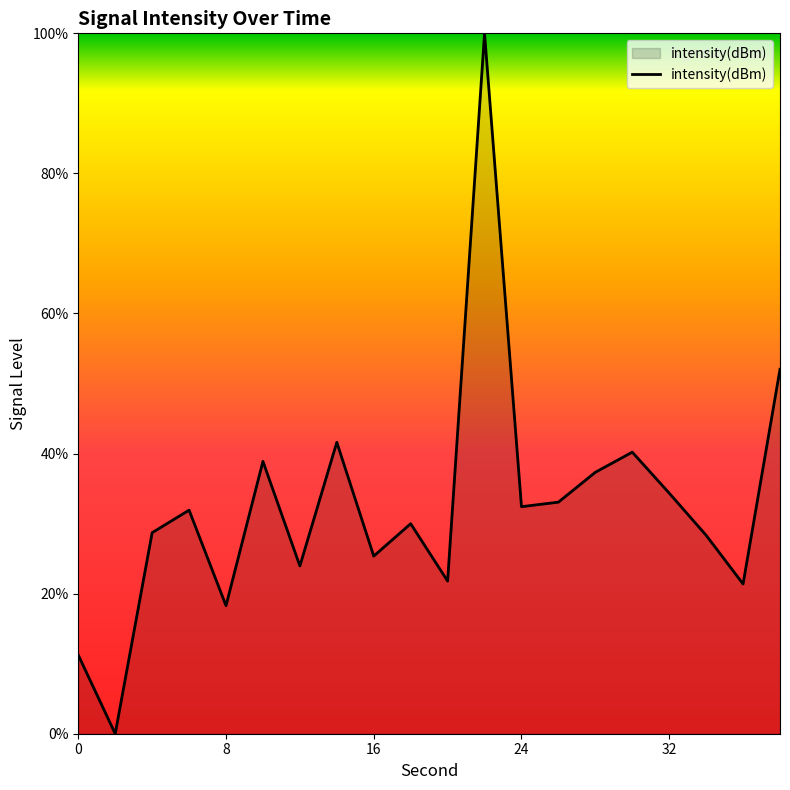

What is the sum of all values?

650.8